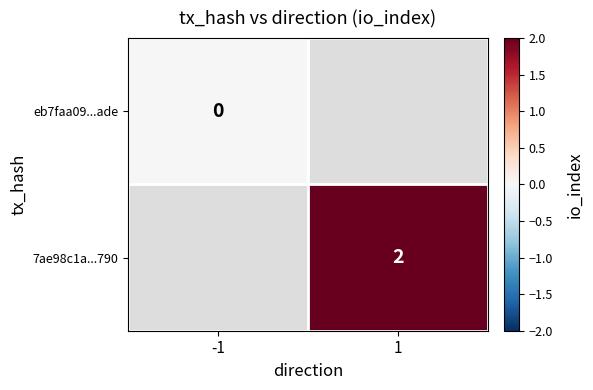

The 7ae98c1a...790 series shows 3 at 1. True or false?

False